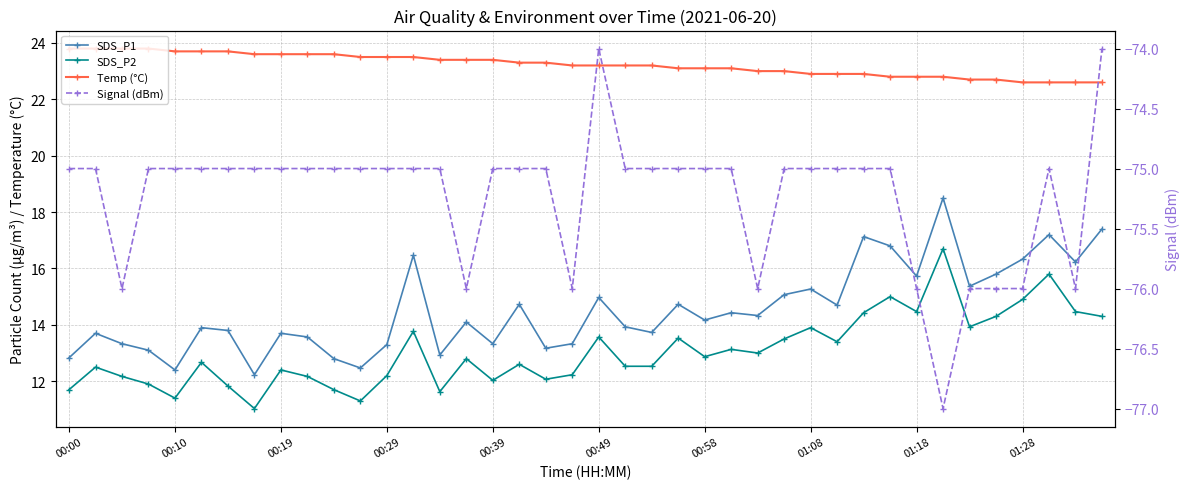

Is this an area chart (filled region under the line)?

No